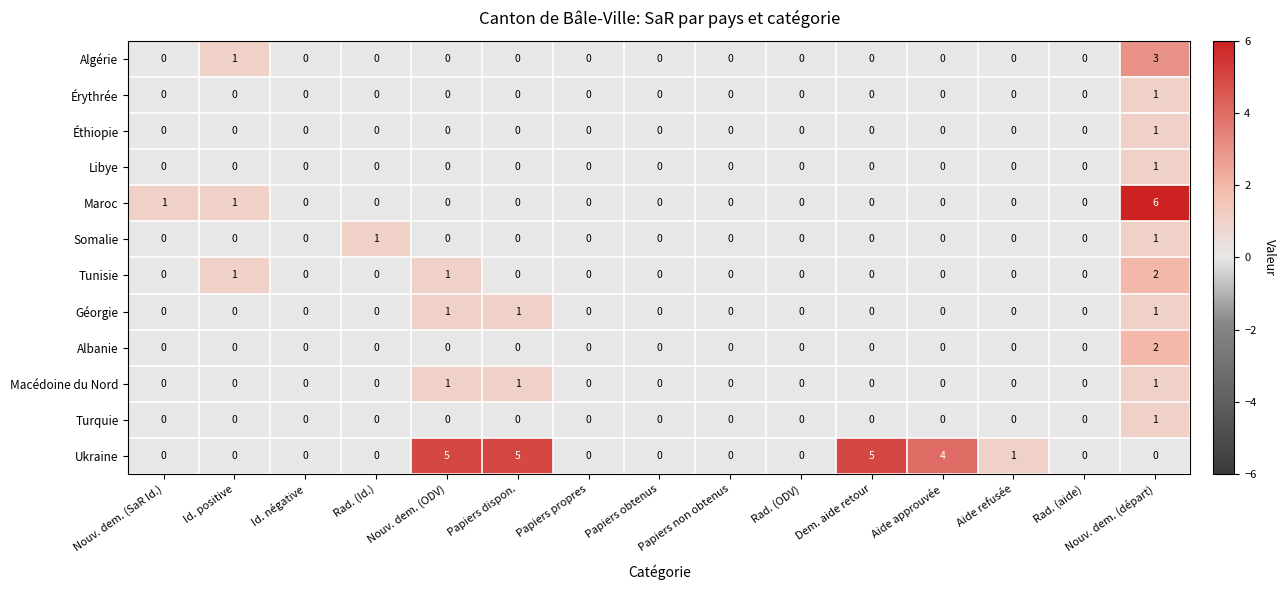

Is it true that Turquie equals 0 at Aide approuvée?

True